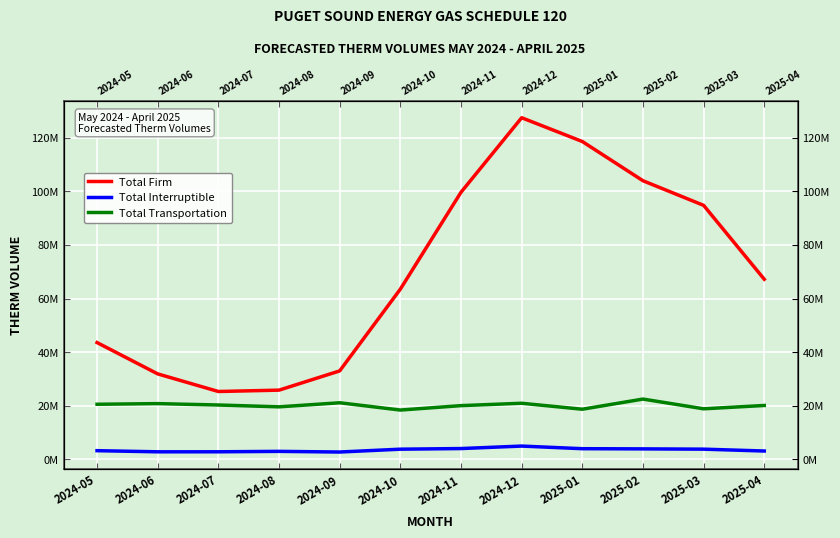

What is the value of the Total Firm point at the 8th from the left?

127491079